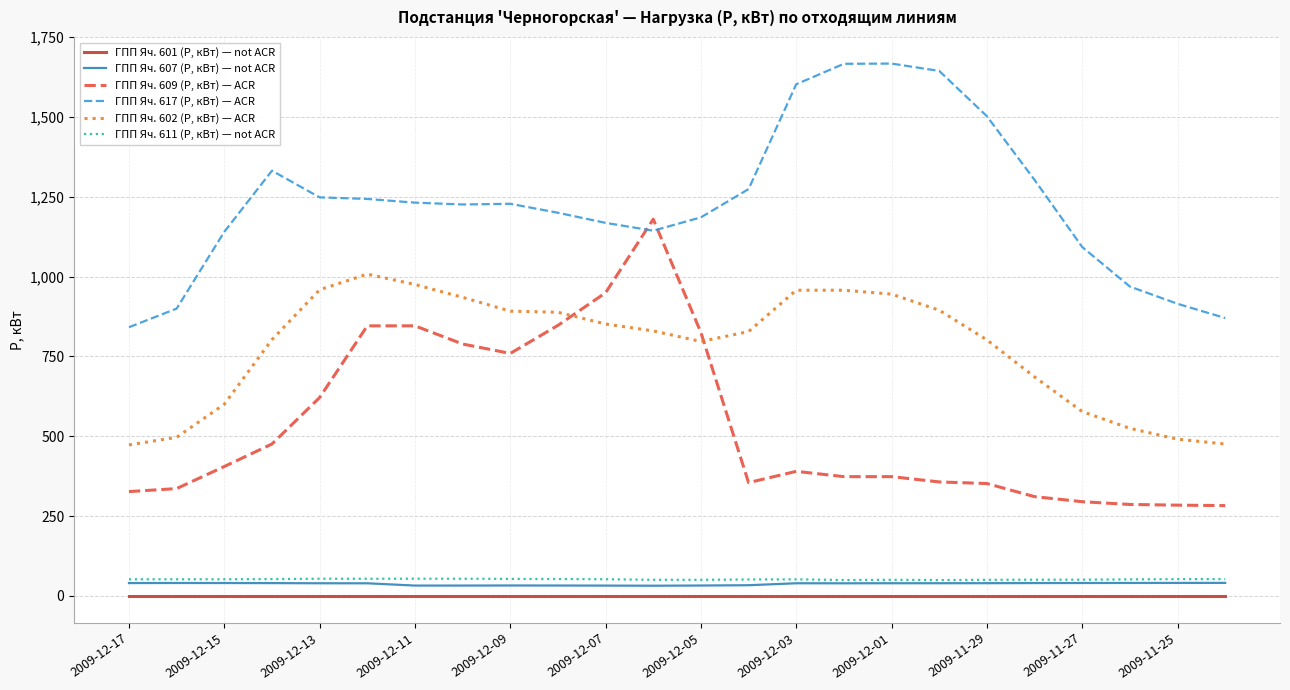

After their last crossing, which series has the higher values: ГПП Яч. 617 (P, кВт) — ACR or ГПП Яч. 609 (P, кВт) — ACR?

ГПП Яч. 617 (P, кВт) — ACR